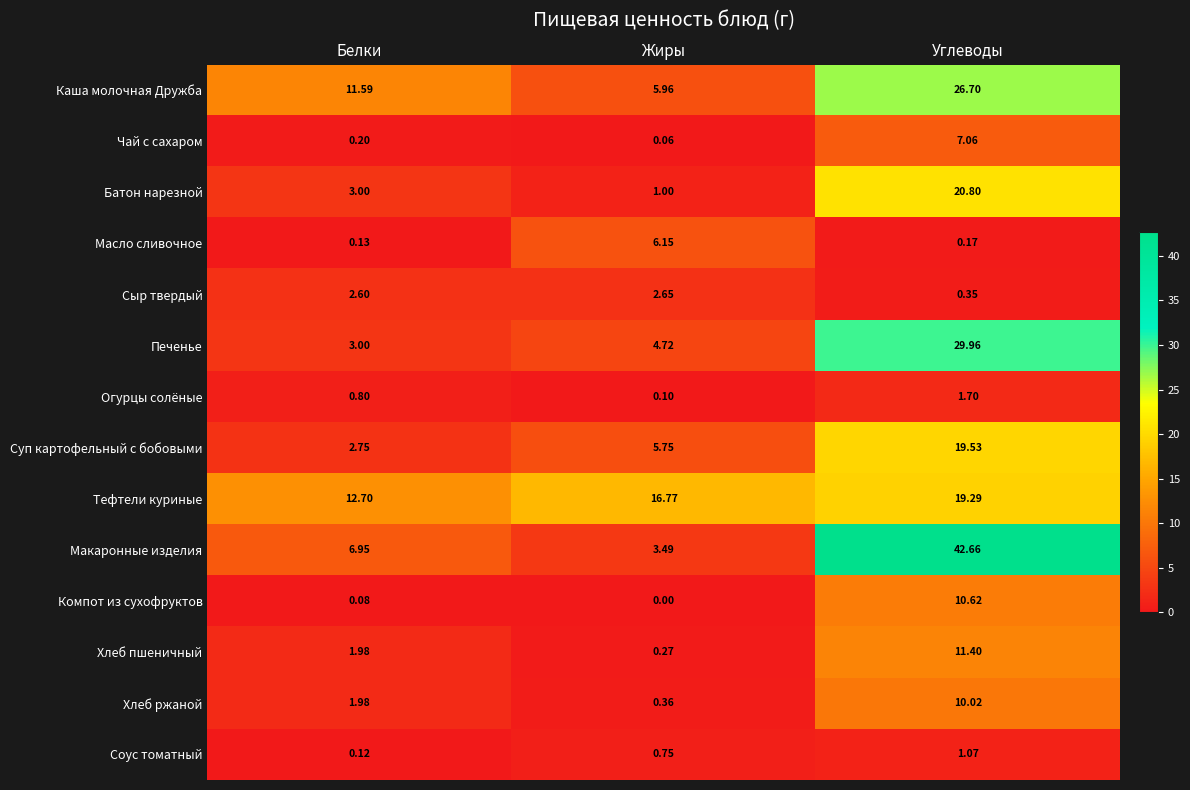

Is the value of Сыр твердый at Жиры greater than the value of Хлеб ржаной at Углеводы?

No